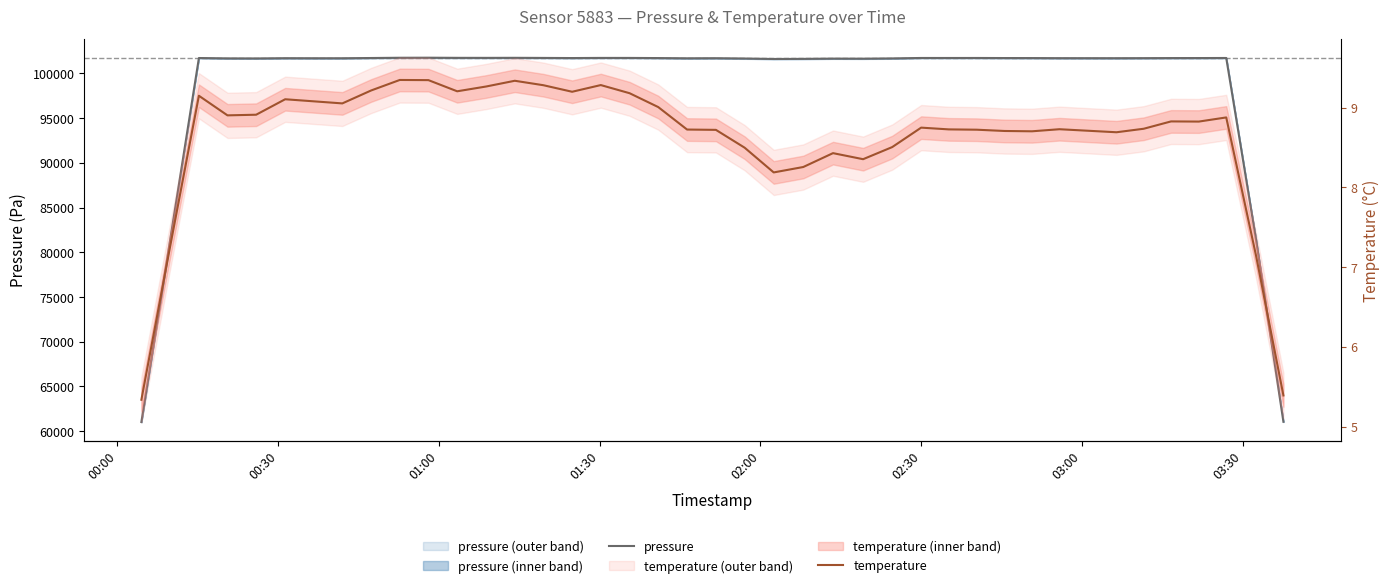

List the series in order of their peak value, highest first.

pressure, temperature